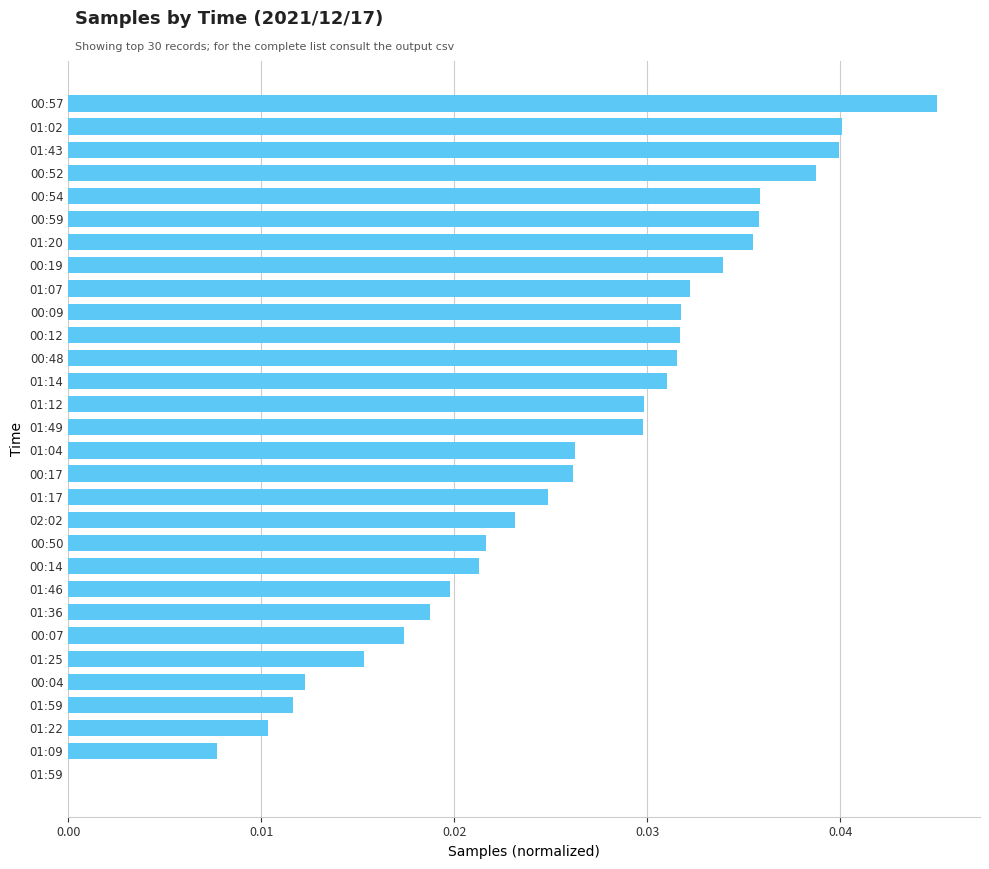

How many values are above zero?

29